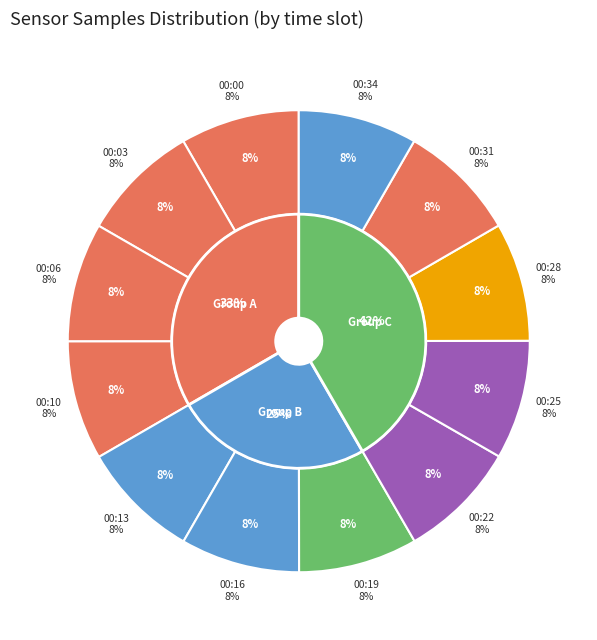

Which category has the smallest portion of the pie?

00:31